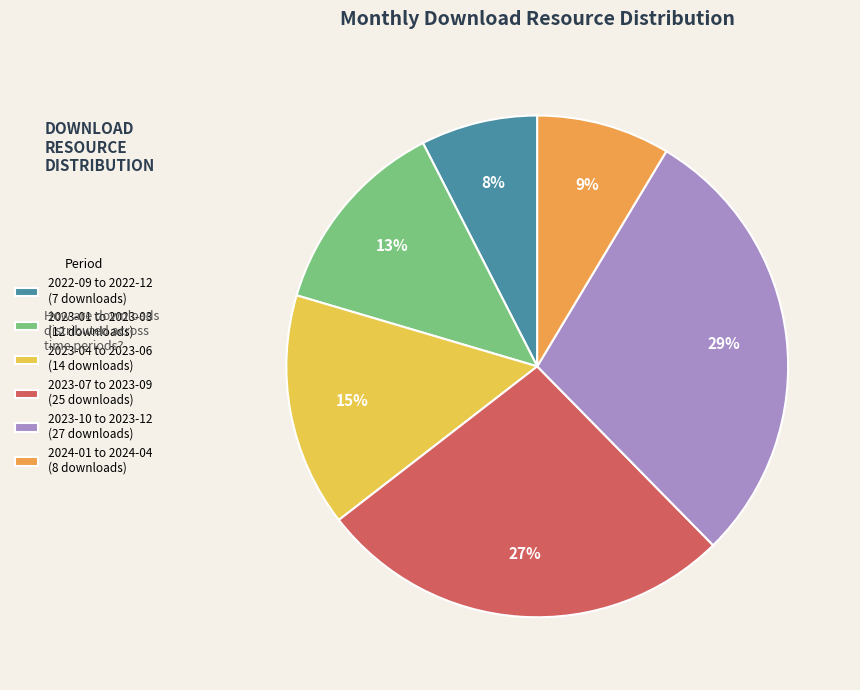

Count the number of slices in the pie.

6